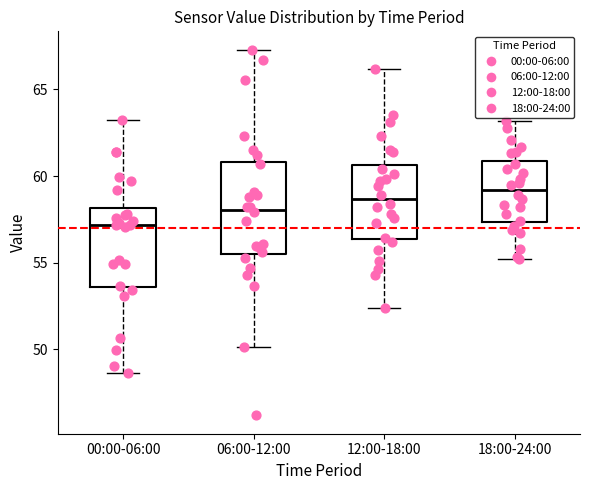

Where does the median line of the box for 06:00-12:00 sit on the y-axis? The values are not printed on the chart, so give them approximately, as read against the axis.

58.0